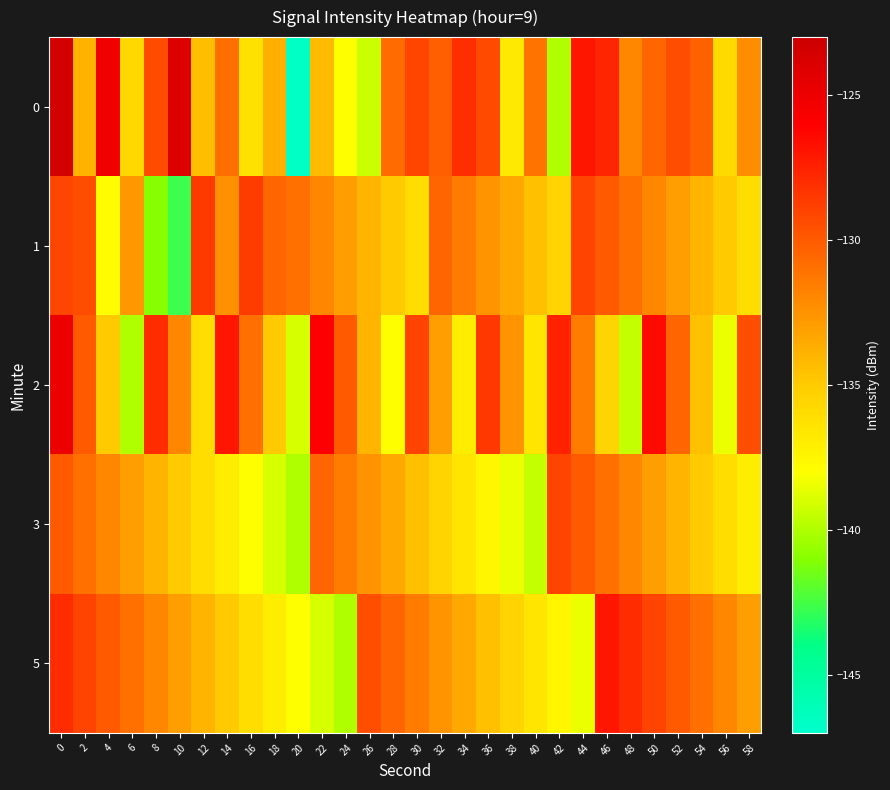

Rank the series by their maximum value, from highest to lowest.

0, 2, 5, 1, 3